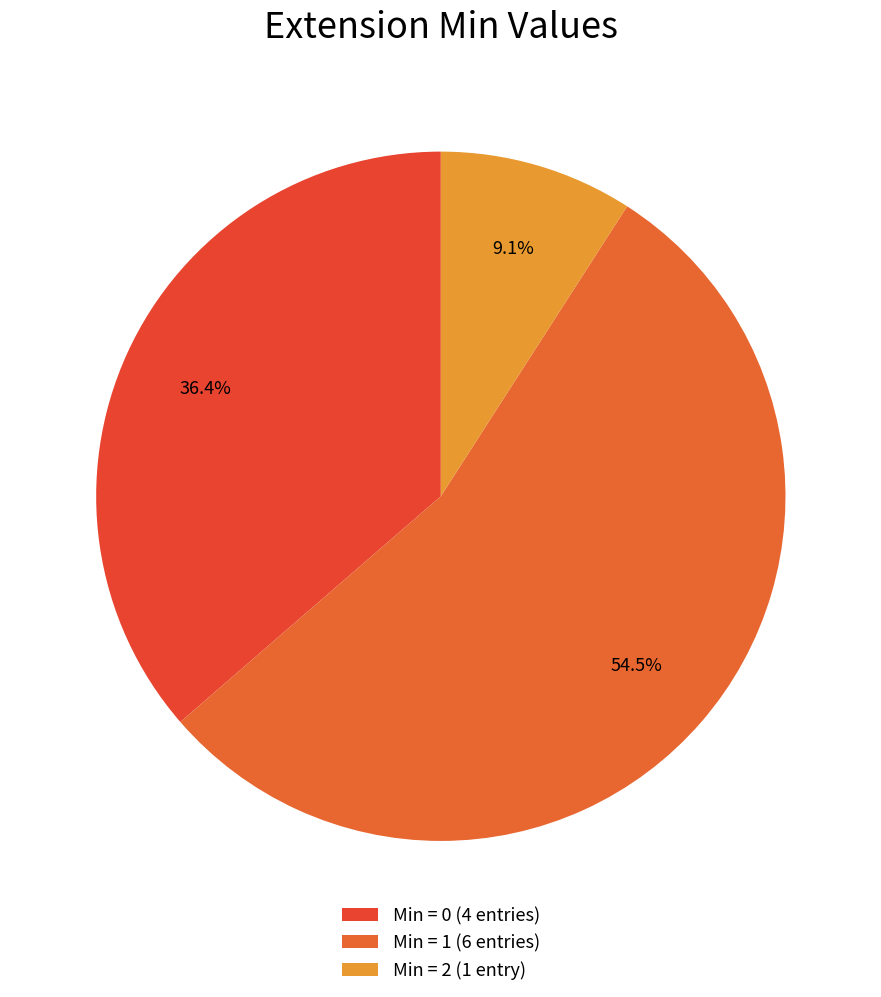

Count the number of slices in the pie.

3